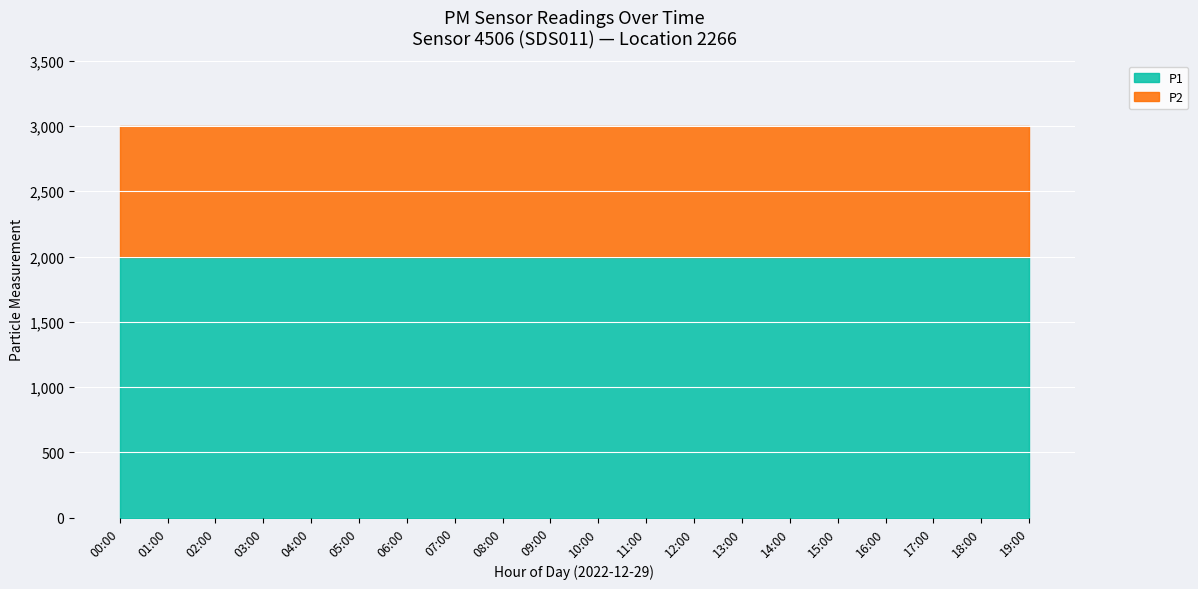

What is the spread (max minus min) of values at 06:00?

1000.0